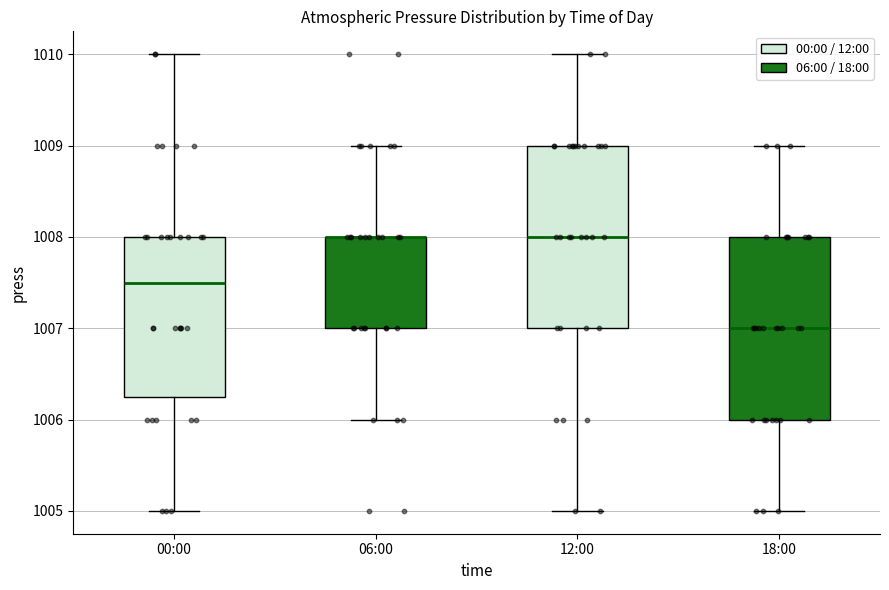

Reading left to right, read every box against the y-axis: the position of its median line, the range the box covers, and the ends of its whiskers. The values are not printed on the chart, so give them approximately, as read against the axis.

00:00: median 1007.5, box 1006.3 to 1008.0, whiskers 1005.0 to 1010.0
06:00: median 1008.0 (drawn on the box's upper edge), box 1007.0 to 1008.0, whiskers 1006.0 to 1009.0
12:00: median 1008.0, box 1007.0 to 1009.0, whiskers 1005.0 to 1010.0
18:00: median 1007.0, box 1006.0 to 1008.0, whiskers 1005.0 to 1009.0